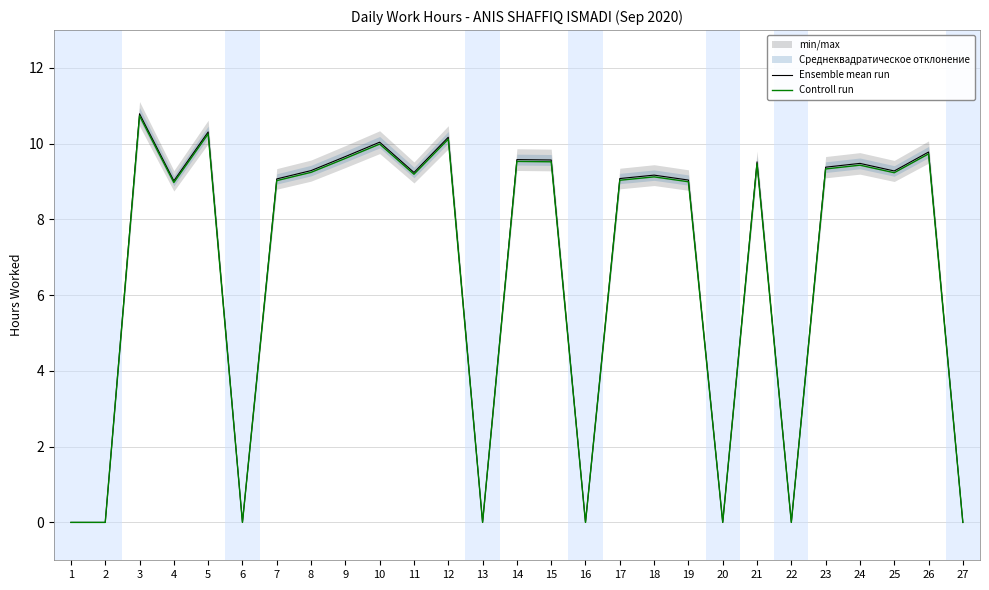

Rank the series by their maximum value, from lowest to highest.

Controll run, Ensemble mean run